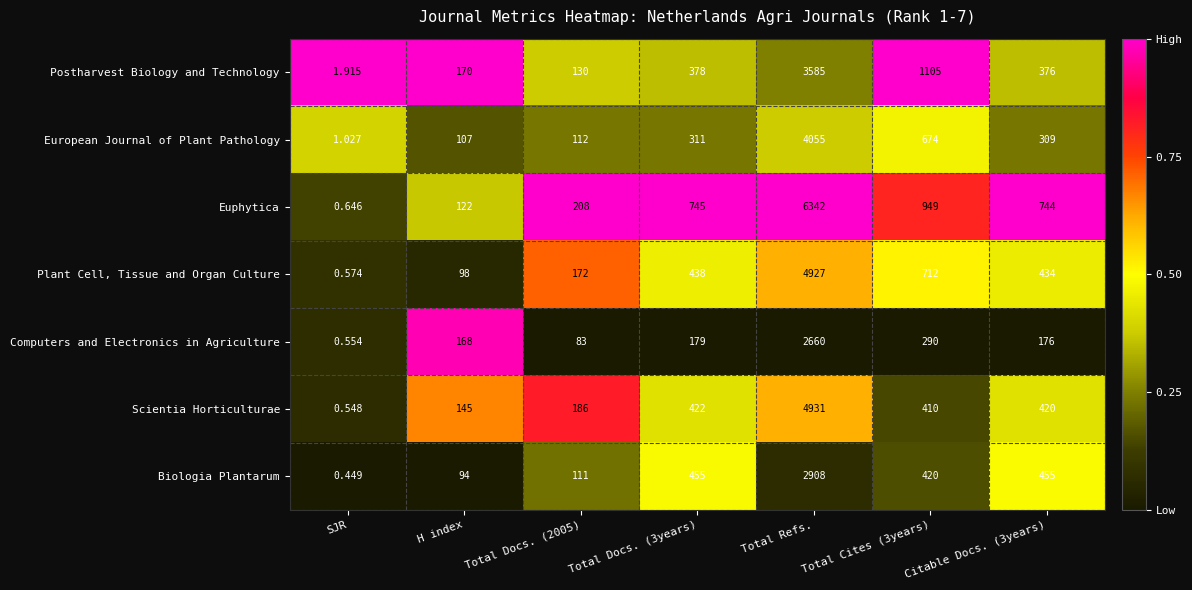

At which category is the sum across all series the highest?

Total Refs.